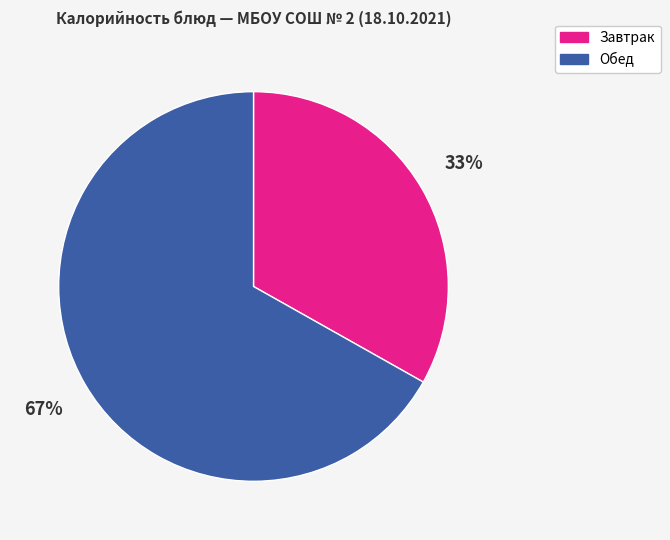

To the nearest percent, what is the difference between the largest and smallest slice percentages?

34%